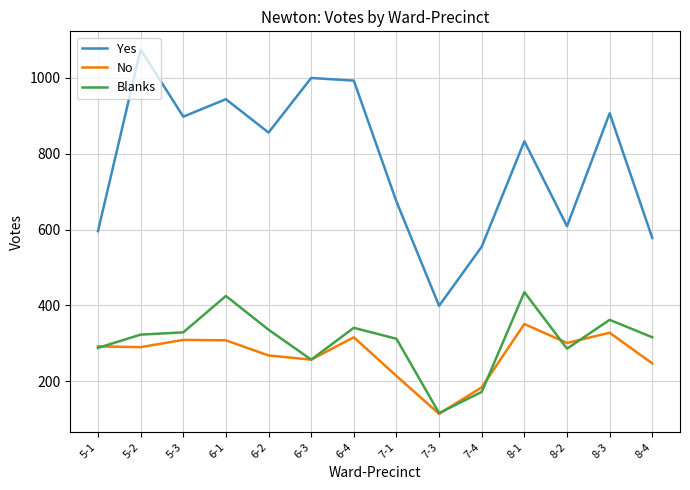

Is the value of Yes at 5-3 greater than the value of No at 8-2?

Yes